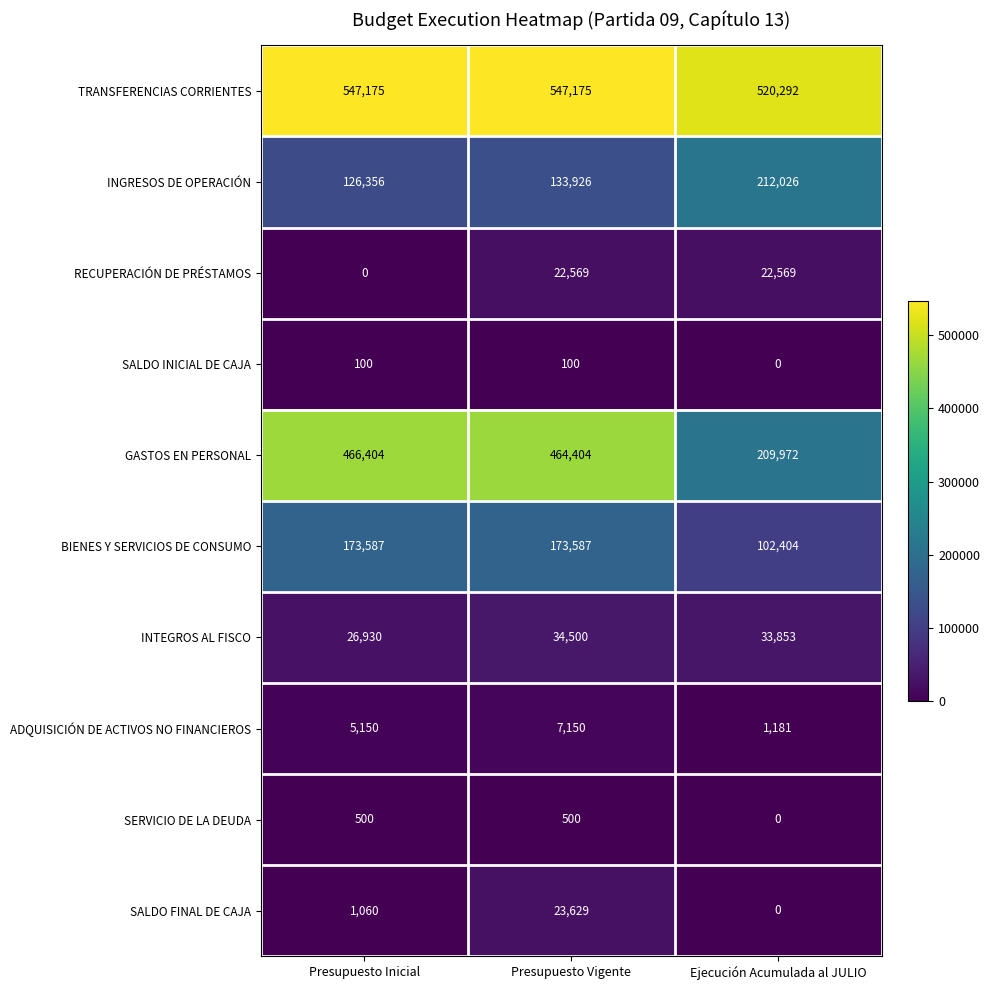

What is the maximum value shown in the chart?

547175